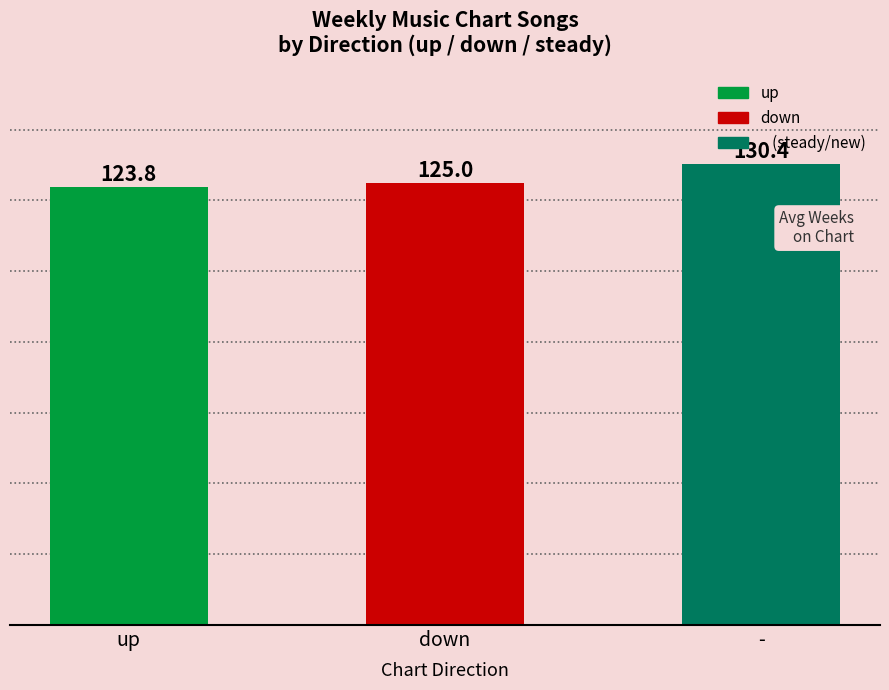

What is the minimum value shown in the chart?

123.8